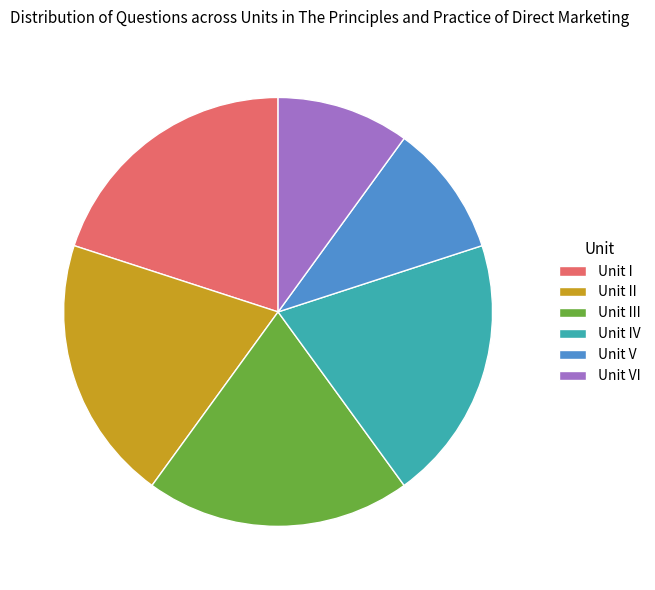

Is the sum of Unit IV and Unit VI greater than half?

No